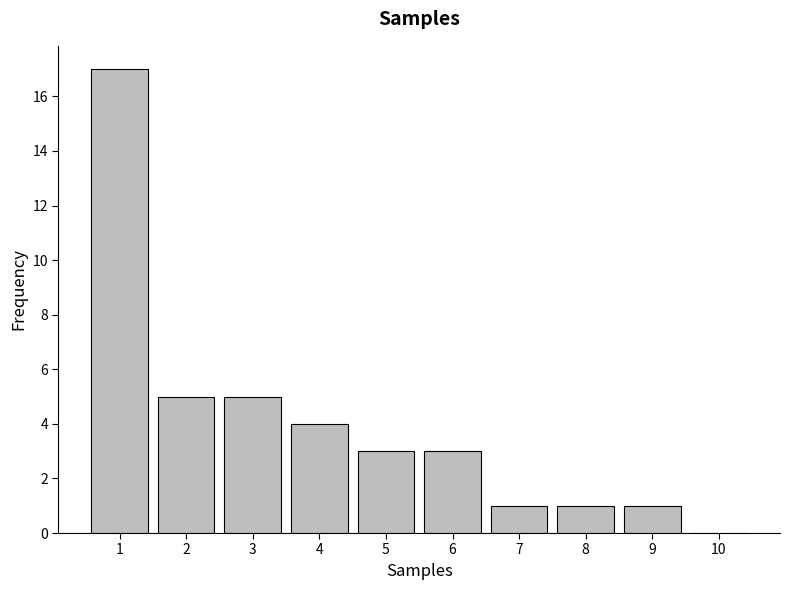

Reading right to left, what are all the values shown in this chart?

10=0	9=1	8=1	7=1	6=3	5=3	4=4	3=5	2=5	1=17